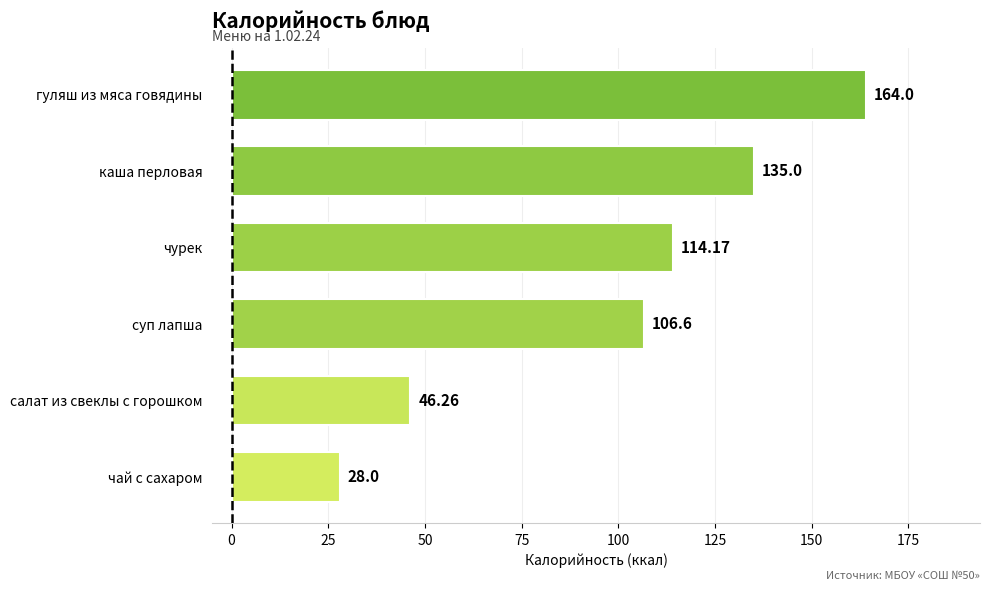

Where is the data nearest to the value 96?

суп лапша